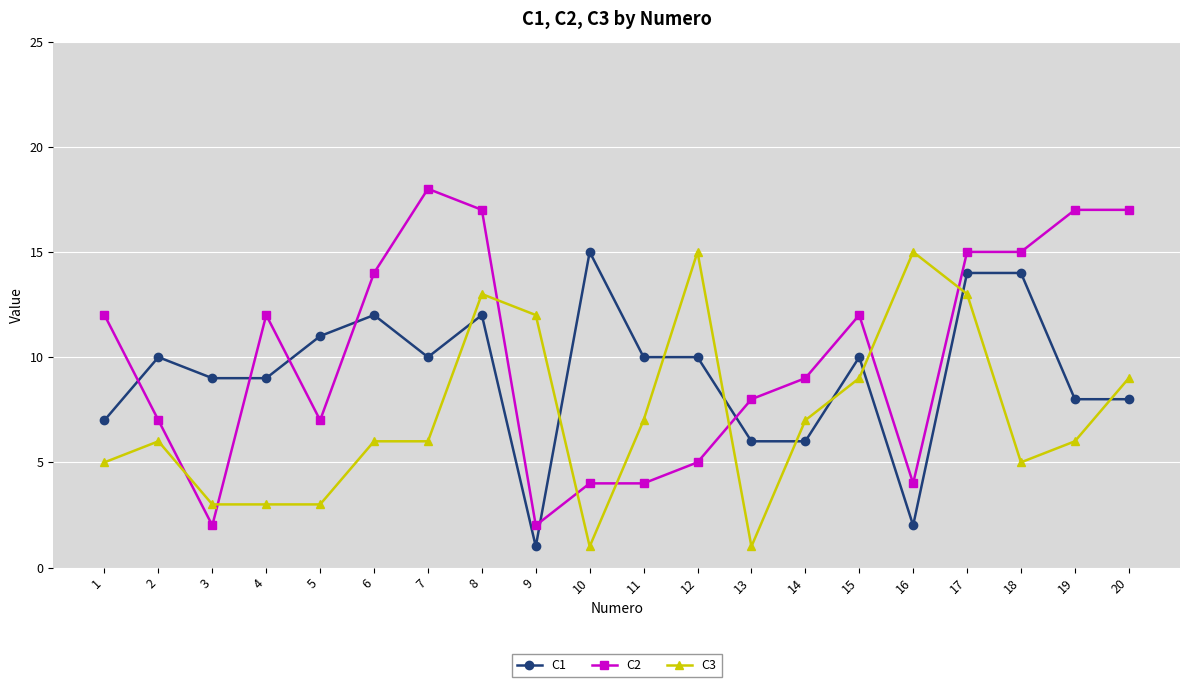

Which series has the largest total across all categories?

C2